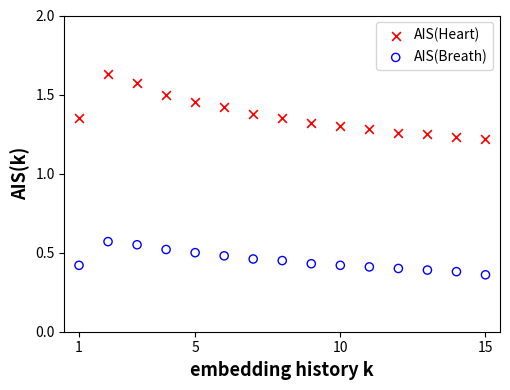

Which series contains the highest Y value?

AIS(Heart)